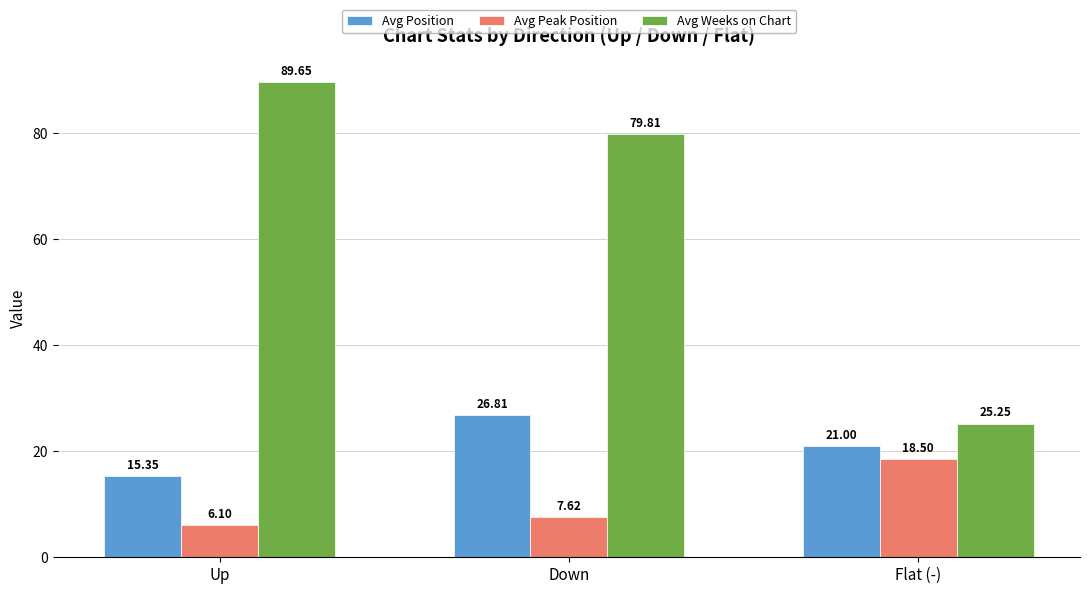

What is the difference between the second highest and minimum values in the Avg Weeks on Chart series?

54.6